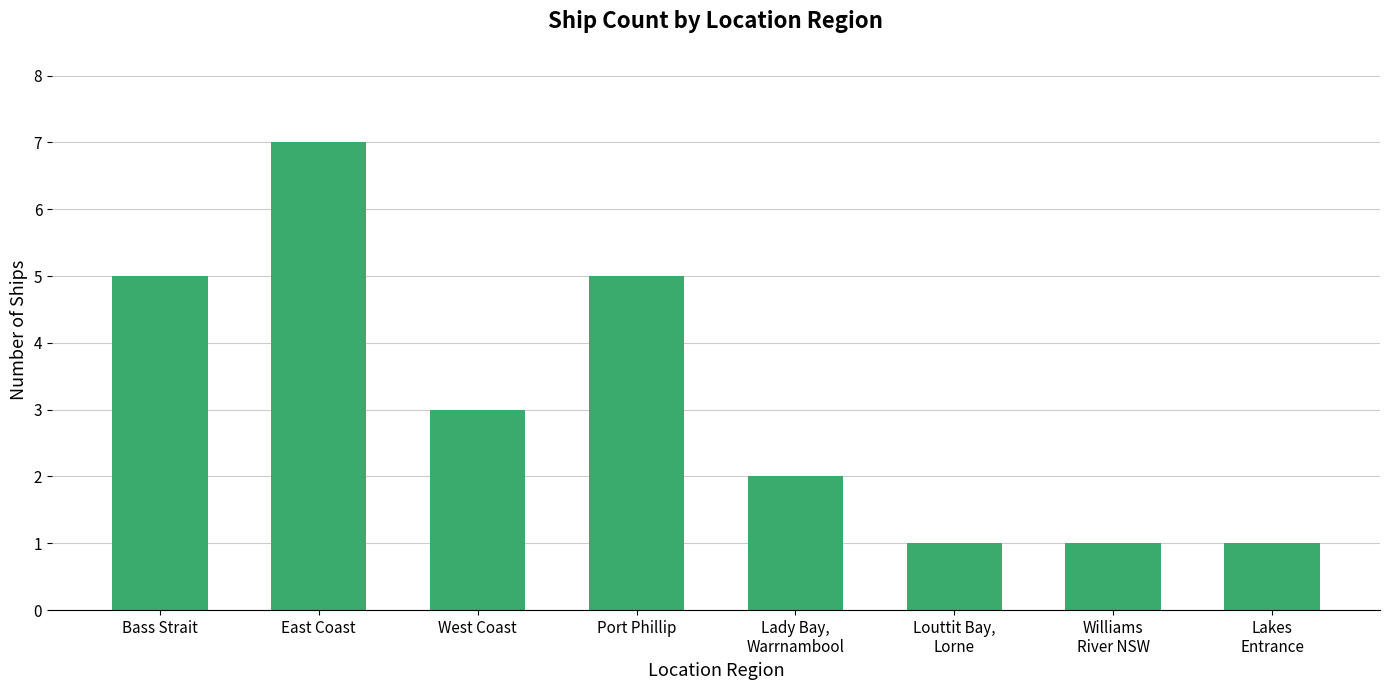

Which category has the highest value across all series?

East Coast